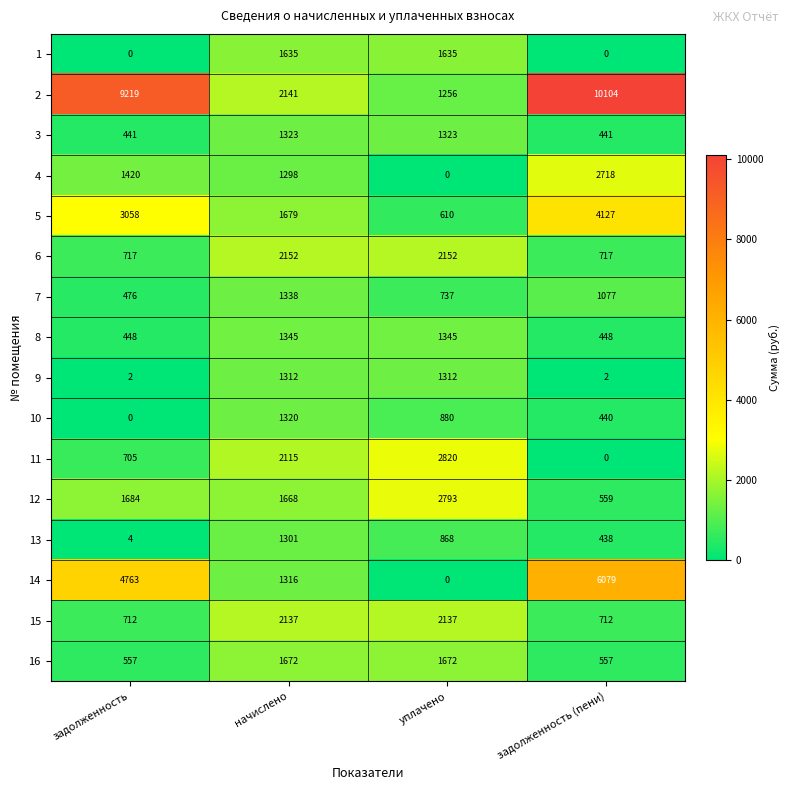

At which category is the sum across all series the highest?

задолженность (пени)